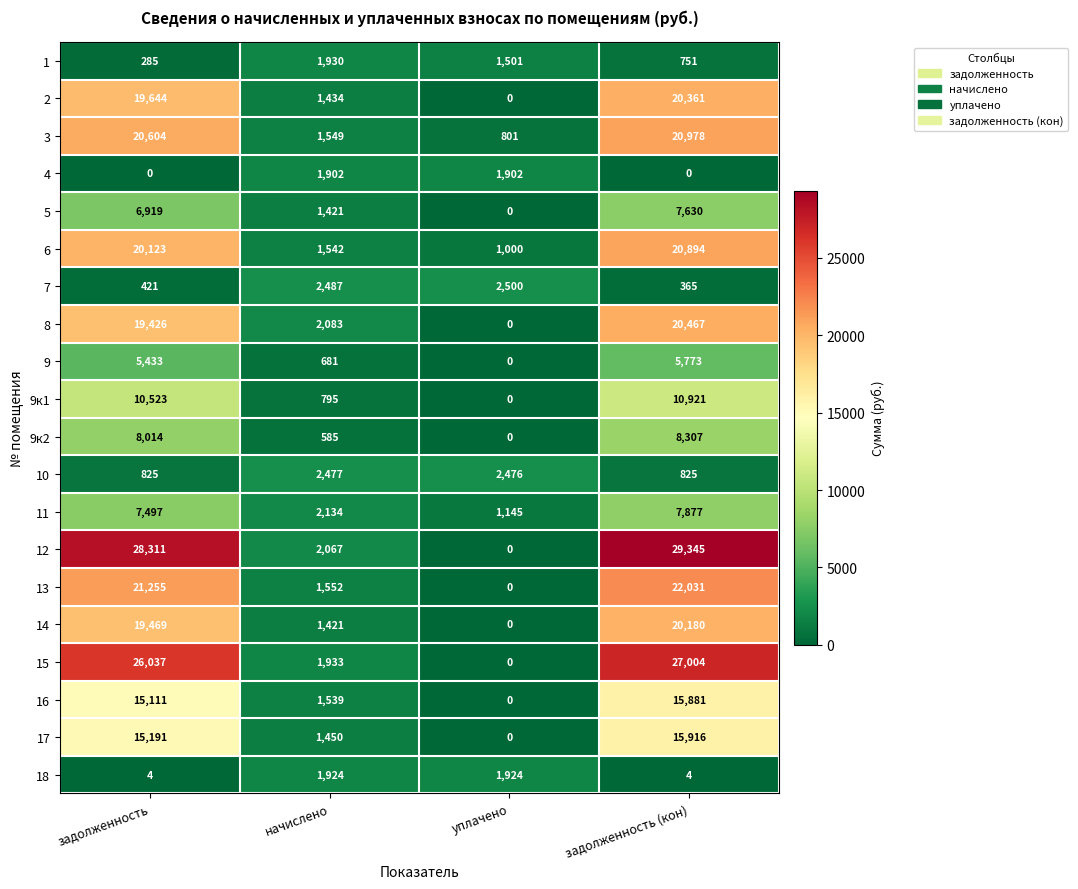

True or false: 6 has a value of 2718 at начислено.

False